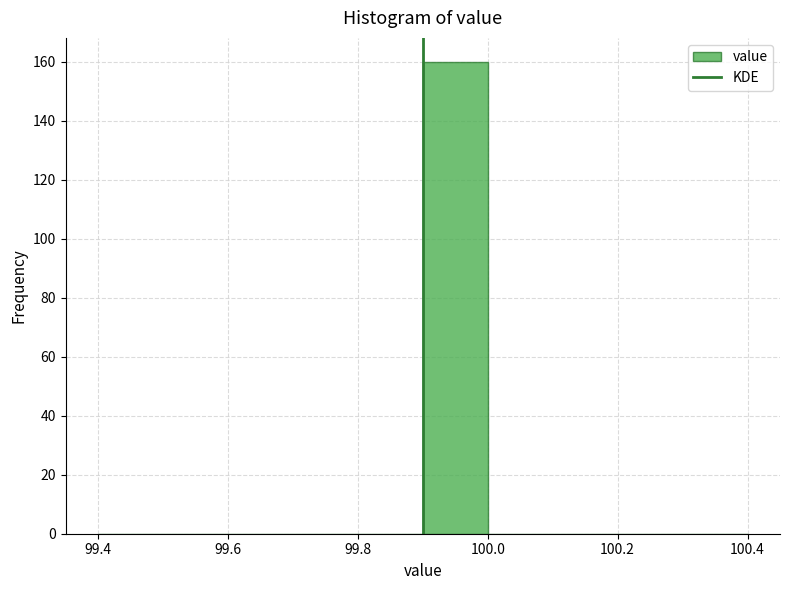

Over which range of the x-axis is the bar tallest?

99.9 to 100.0